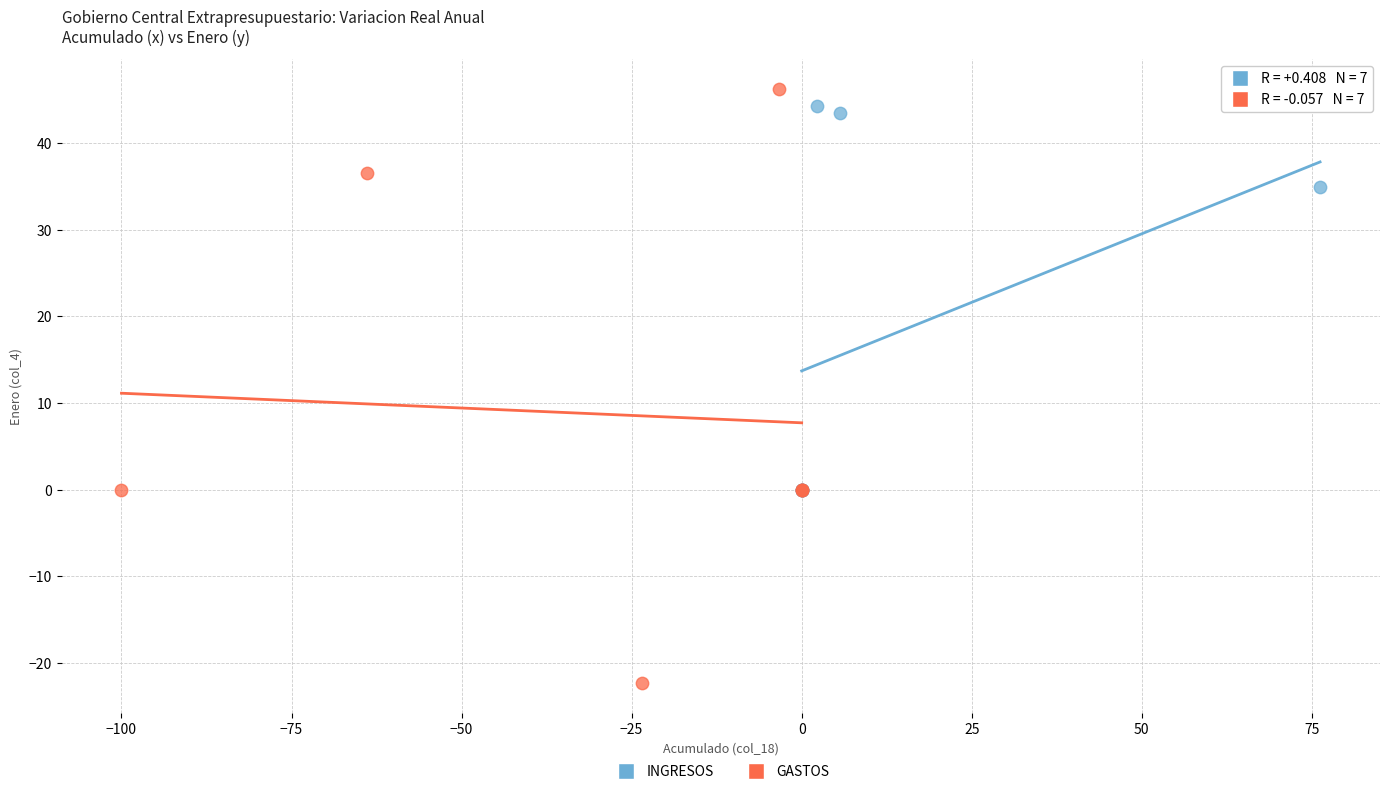

Which series reaches the minimum Y coordinate?

GASTOS